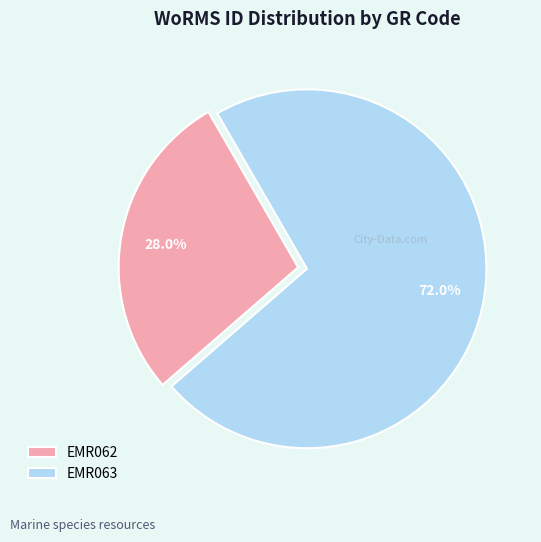

How much of the chart is everything except EMR062?

72.0%